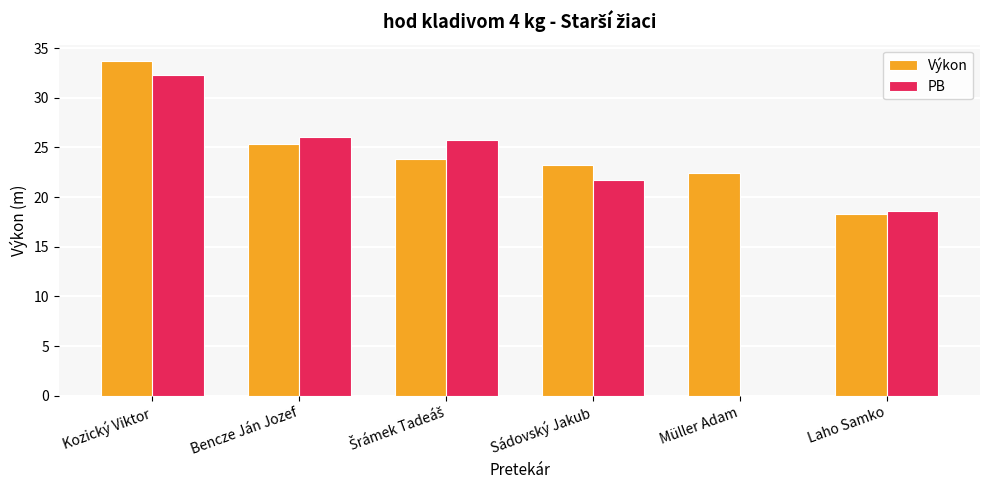

Does the chart contain stacked bars?

No